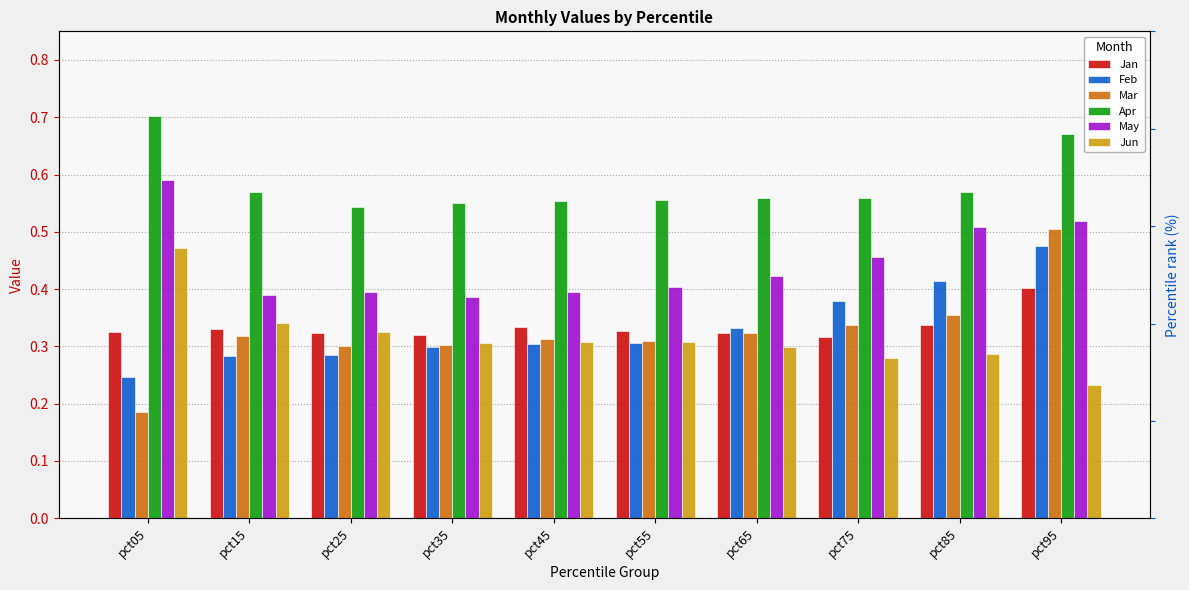

What is the difference between the second highest and second lowest values in the Mar series?

0.1